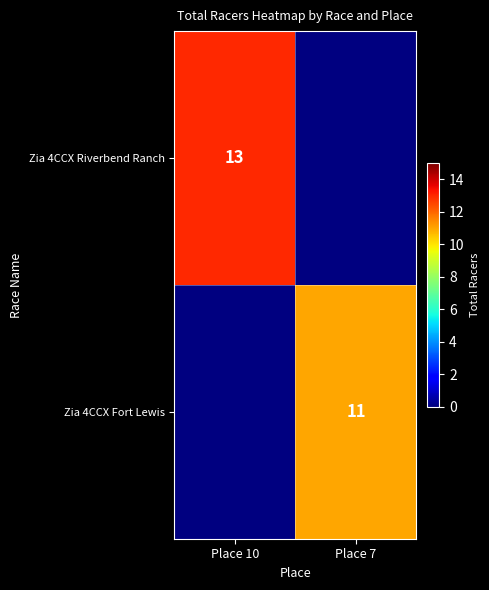

True or false: Zia 4CCX Riverbend Ranch has a value of 5 at Place 10.

False